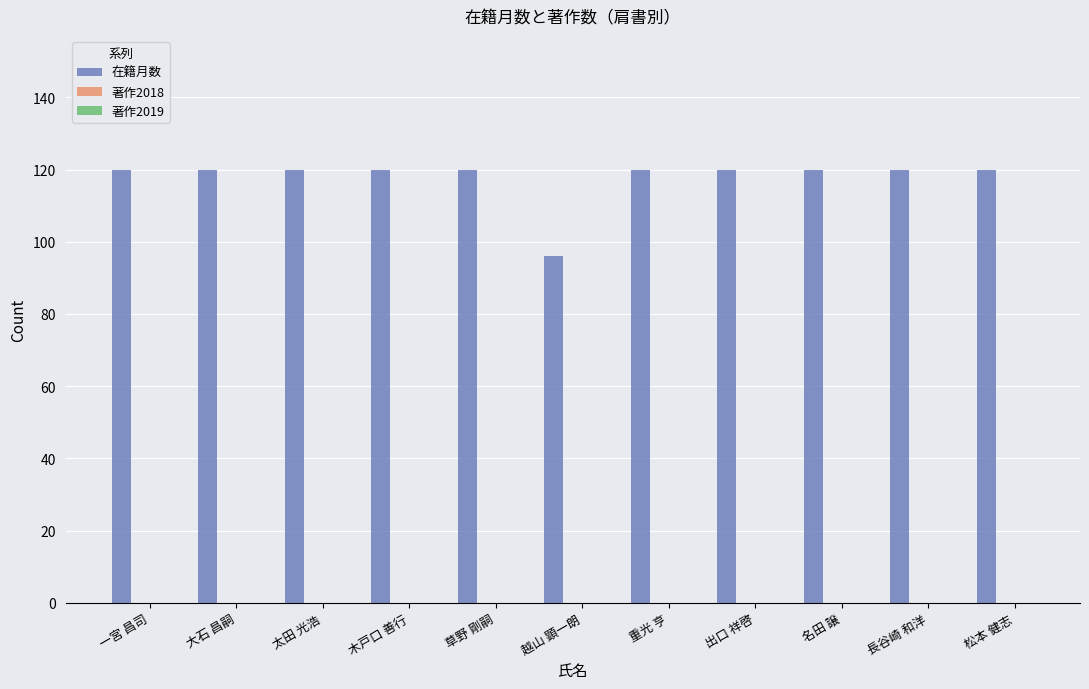

What is the average value?

118